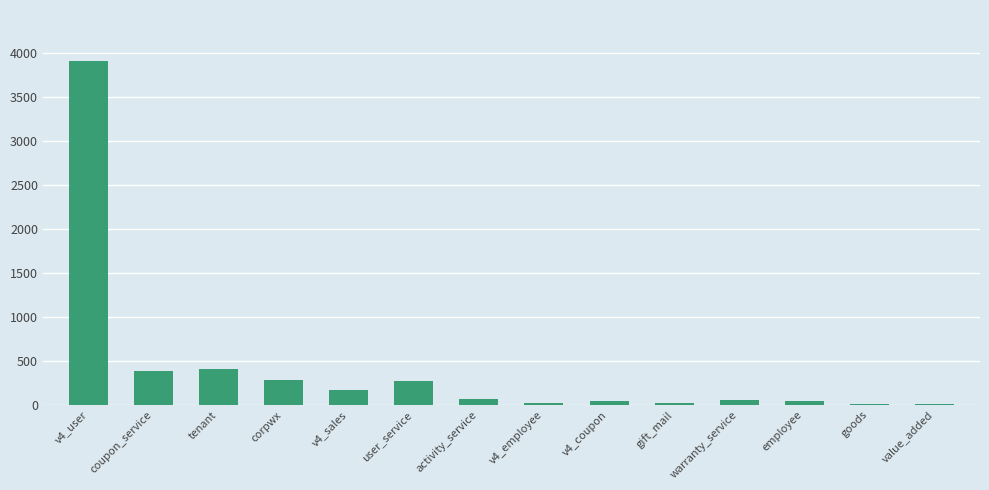

Where is the data nearest to the value 1957?

tenant